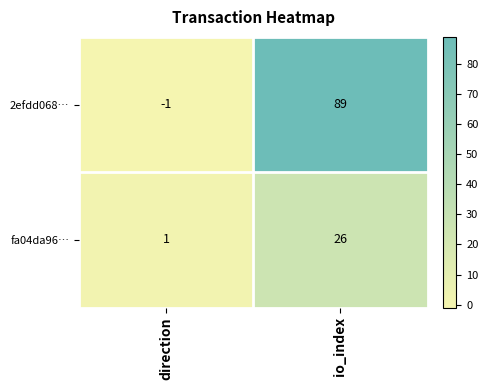

Reading left to right, list all the values displayed in this chart.

2efdd068…: -1	89
fa04da96…: 1	26